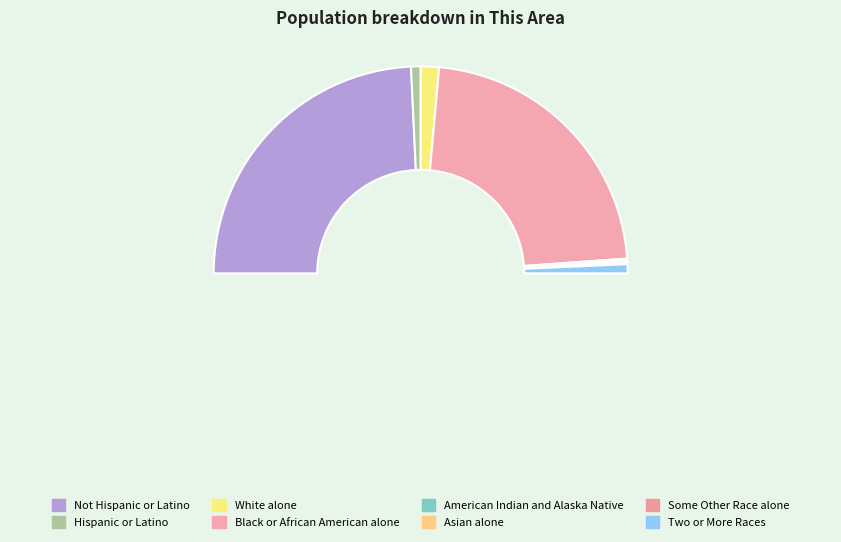

To the nearest percent, what is the difference between the largest and smallest slice percentages?

48%